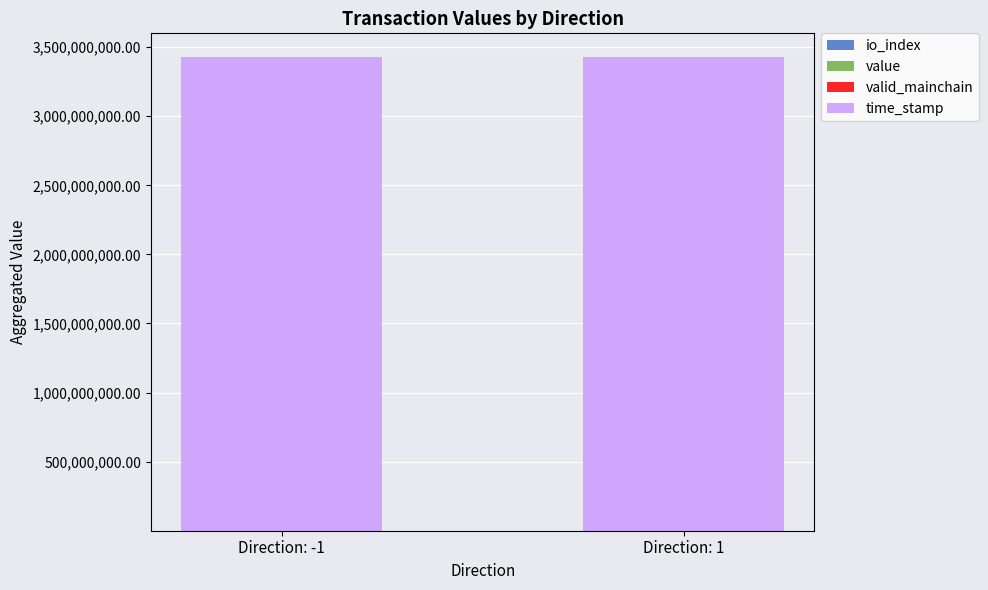

Count the number of categories in the chart.

2